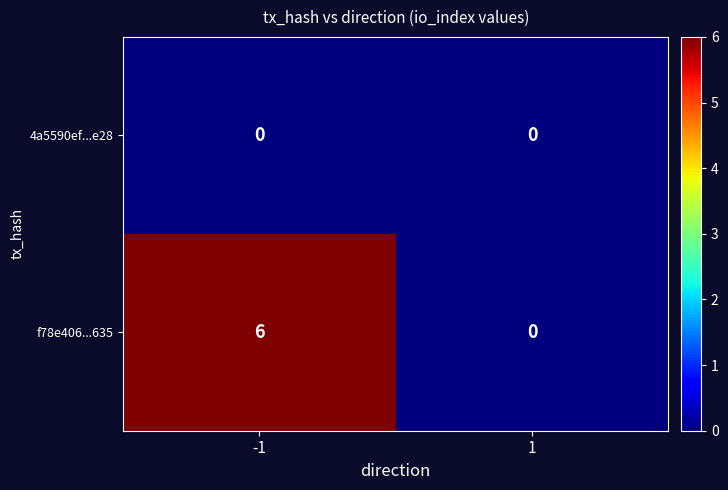

What is the difference between the f78e406...635 values at 1 and -1?

6